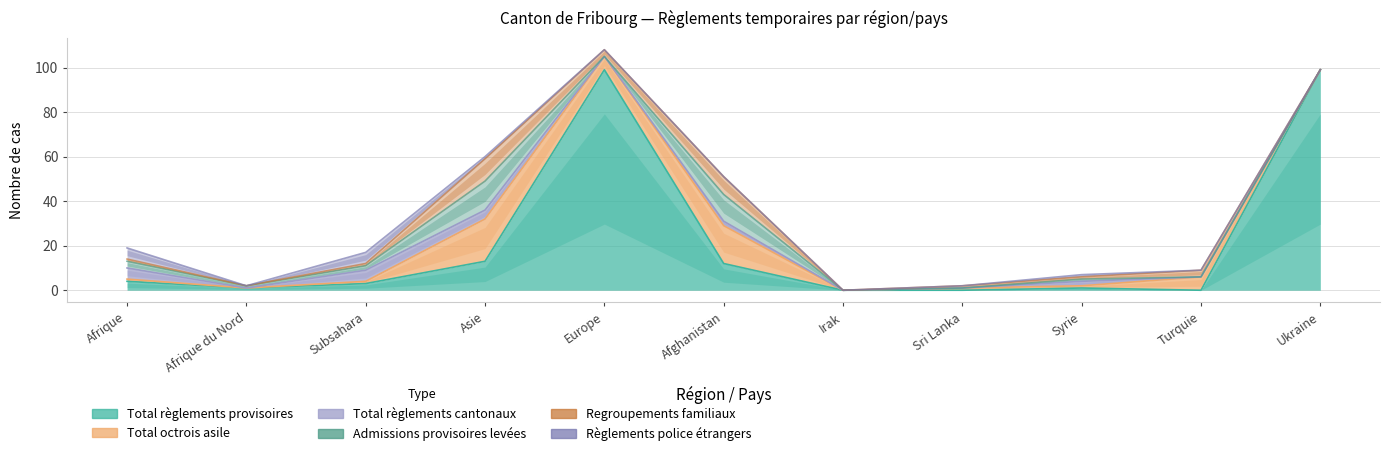

Which has a higher value, Ukraine or Turquie?

Ukraine